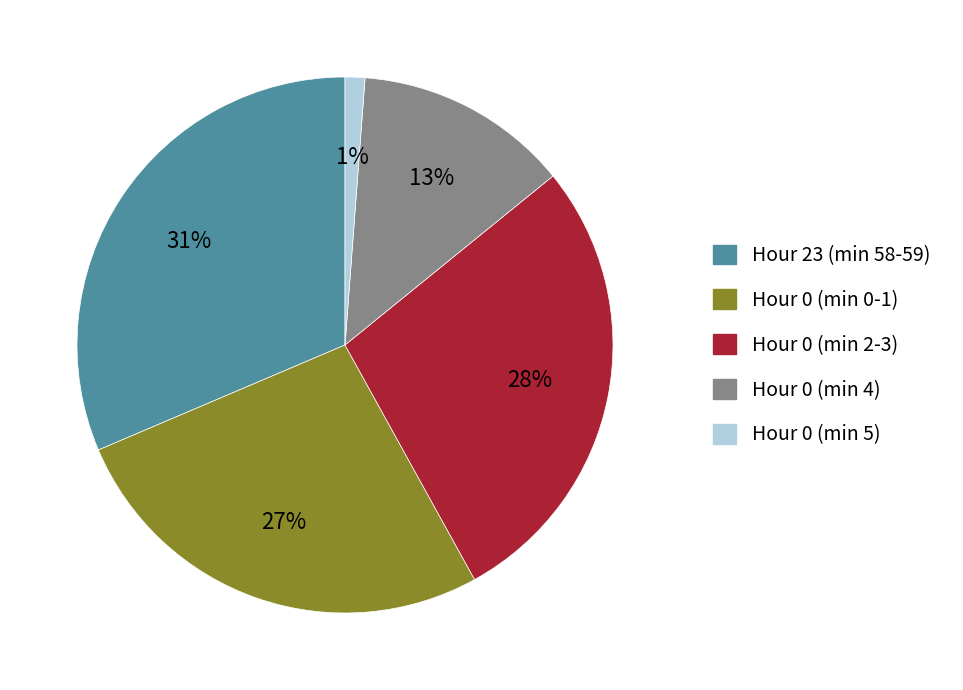

How many segments does this pie chart have?

5